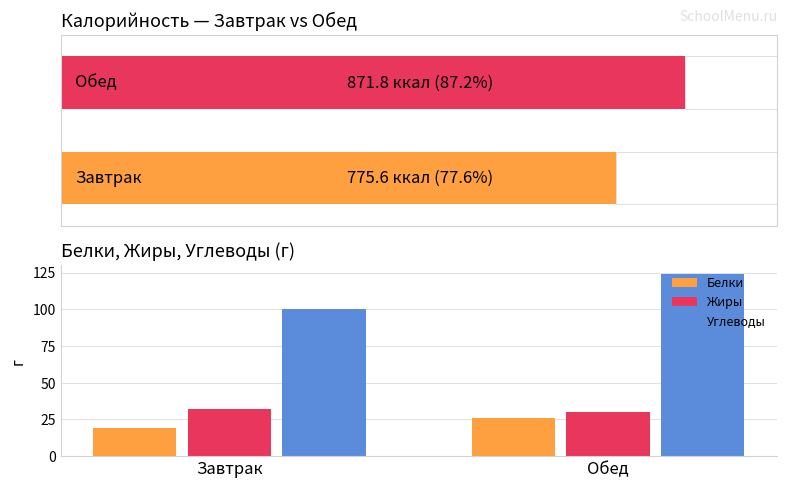

What are all the series names shown in the legend?

Белки, Жиры, Углеводы